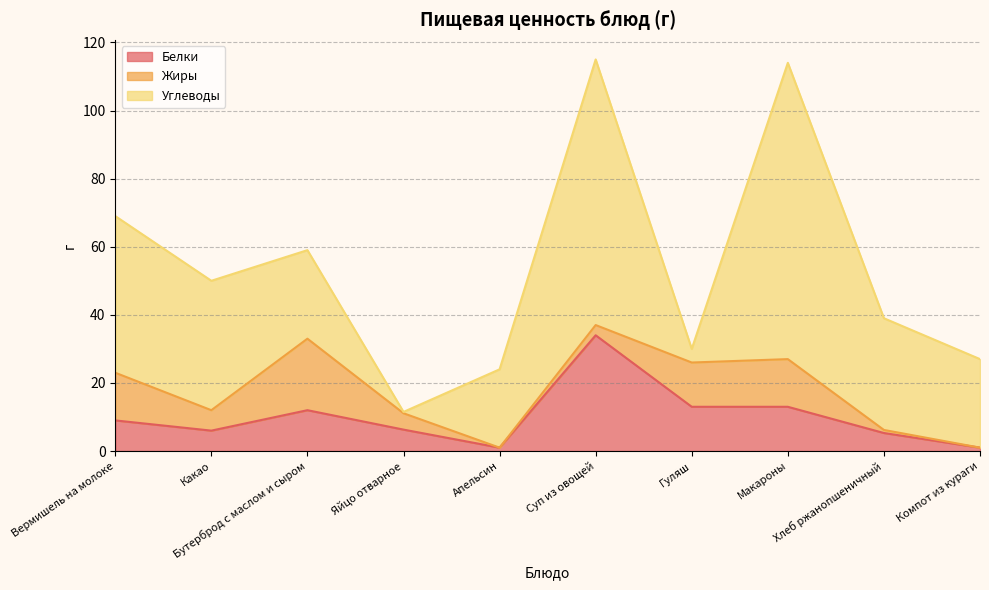

Is the value of Белки at Апельсин greater than the value of Углеводы at Апельсин?

No